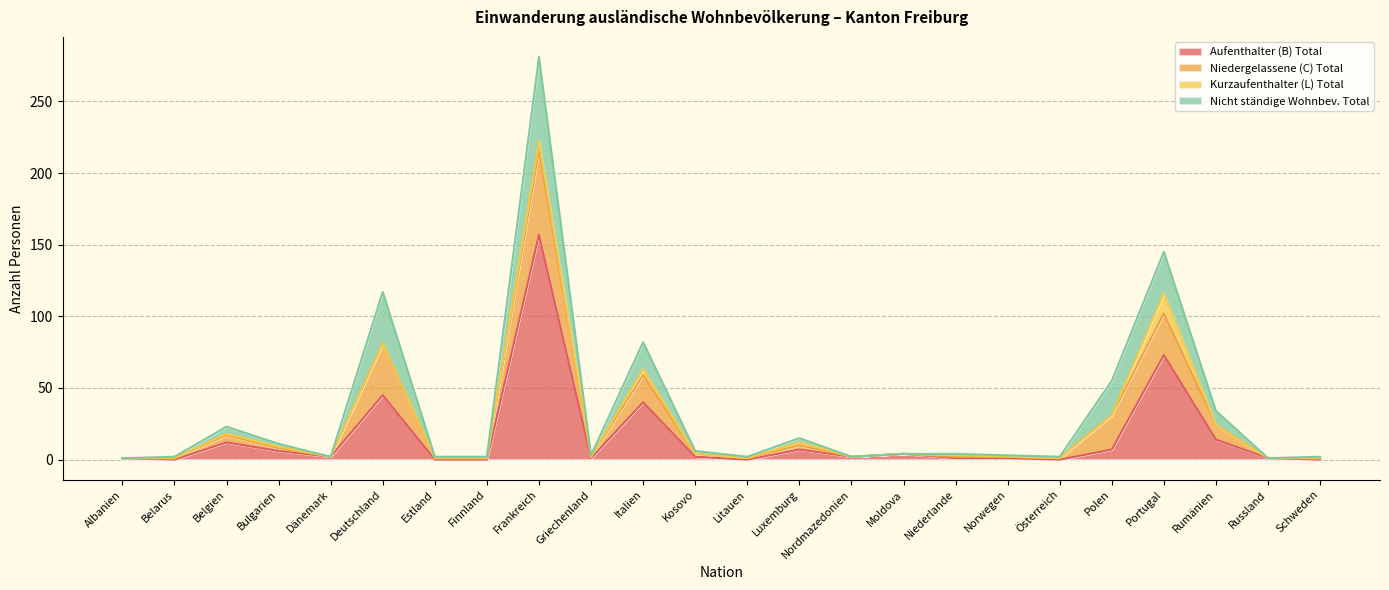

Between Polen and Belgien, which is larger?

Belgien